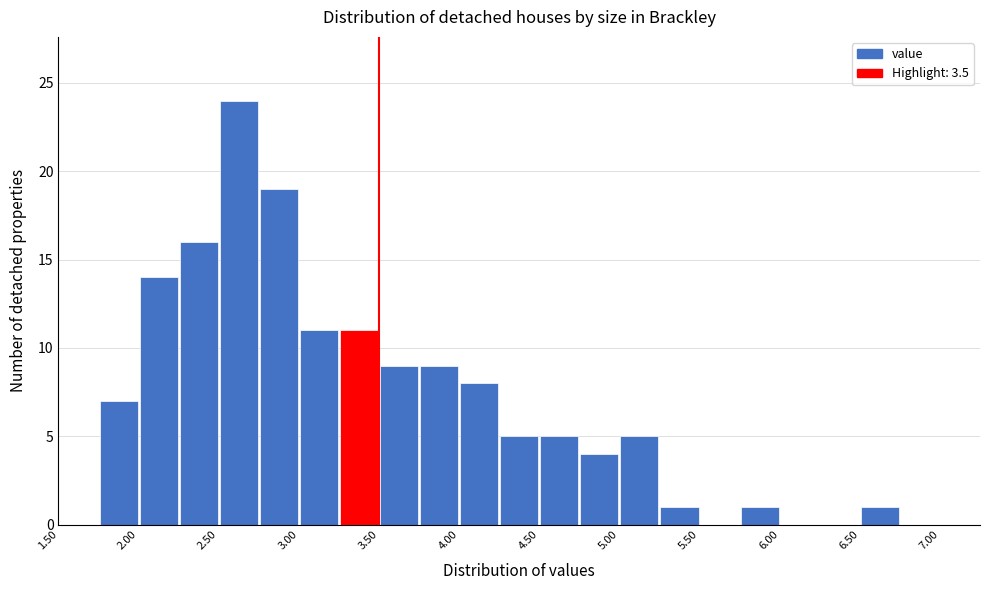

Reading left to right, transcribe this chart: for each bar, give the range it covers on the x-axis and its height. The values are not printed on the chart, so give them approximately, as read against the axis.

1.50 to 1.75: 0
1.75 to 2.00: 7
2.00 to 2.25: 14
2.25 to 2.50: 16
2.50 to 2.75: 24
2.75 to 3.00: 19
3.00 to 3.25: 11
3.25 to 3.50: 11
3.50 to 3.75: 9
3.75 to 4.00: 9
4.00 to 4.25: 8
4.25 to 4.50: 5
4.50 to 4.75: 5
4.75 to 5.00: 4
5.00 to 5.25: 5
5.25 to 5.50: 1
5.50 to 5.75: 0
5.75 to 6.00: 1
6.00 to 6.25: 0
6.25 to 6.50: 0
6.50 to 6.75: 1
6.75 to 7.00: 0
7.00 to 7.25: 0